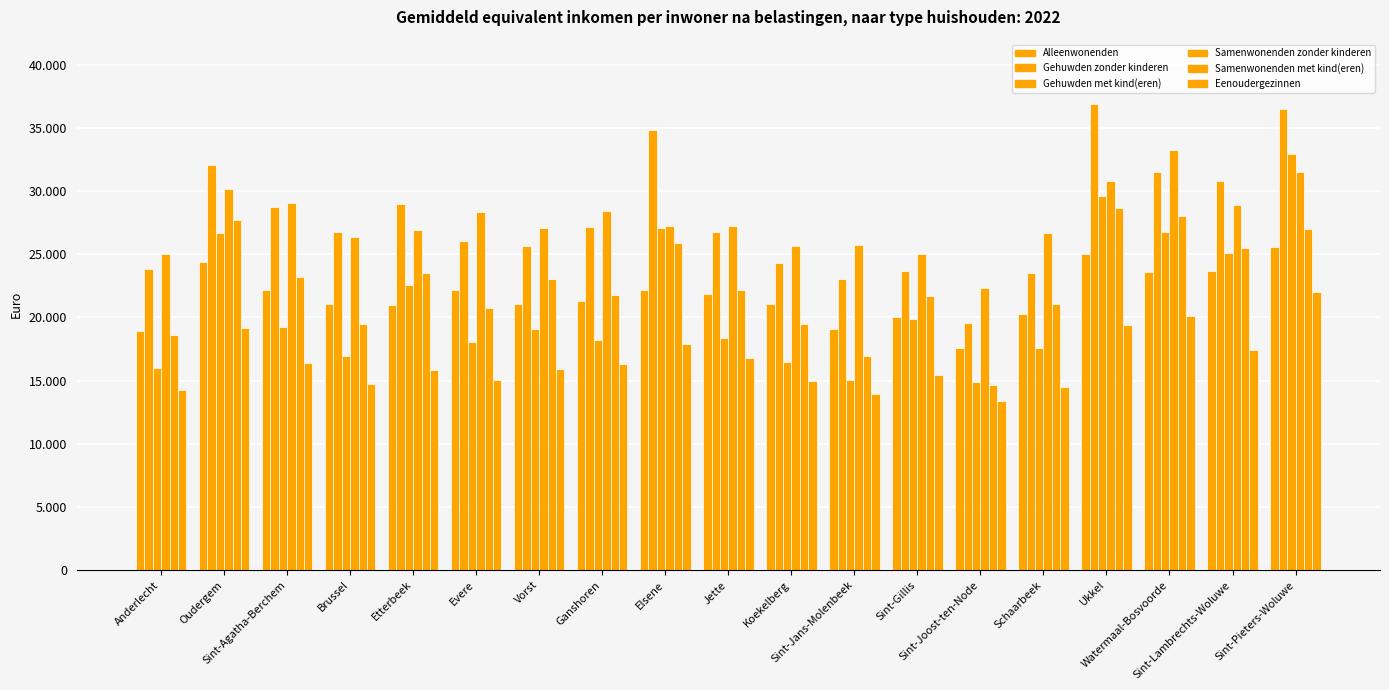

Does the chart contain stacked bars?

No